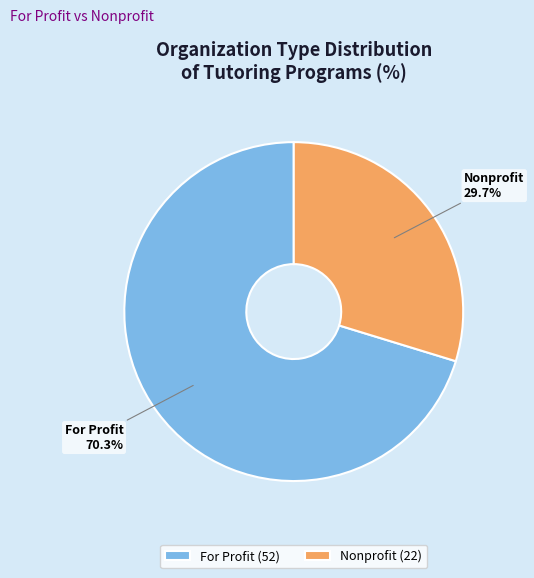

Which slice represents more than half of the pie?

For Profit